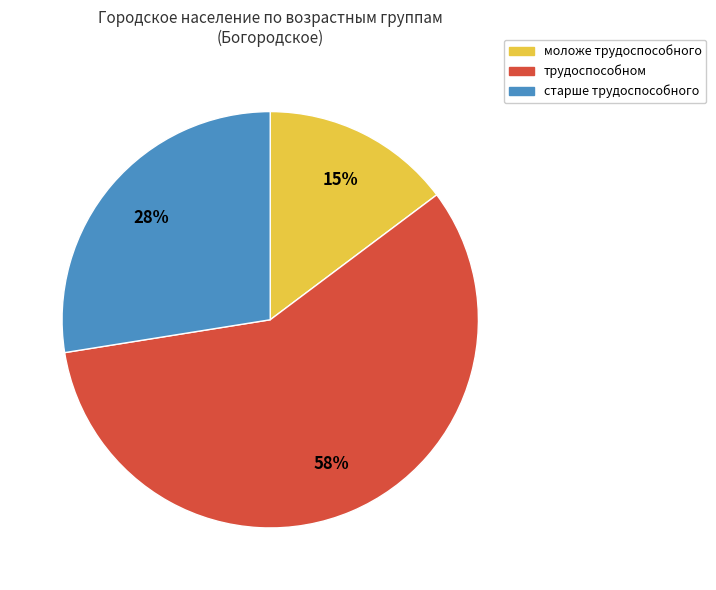

Count the number of slices in the pie.

3